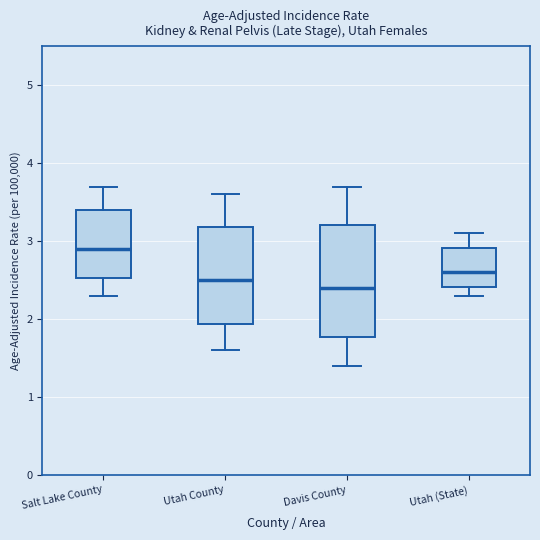

Which box is the tallest, from its lower edge to its upper edge?

Davis County